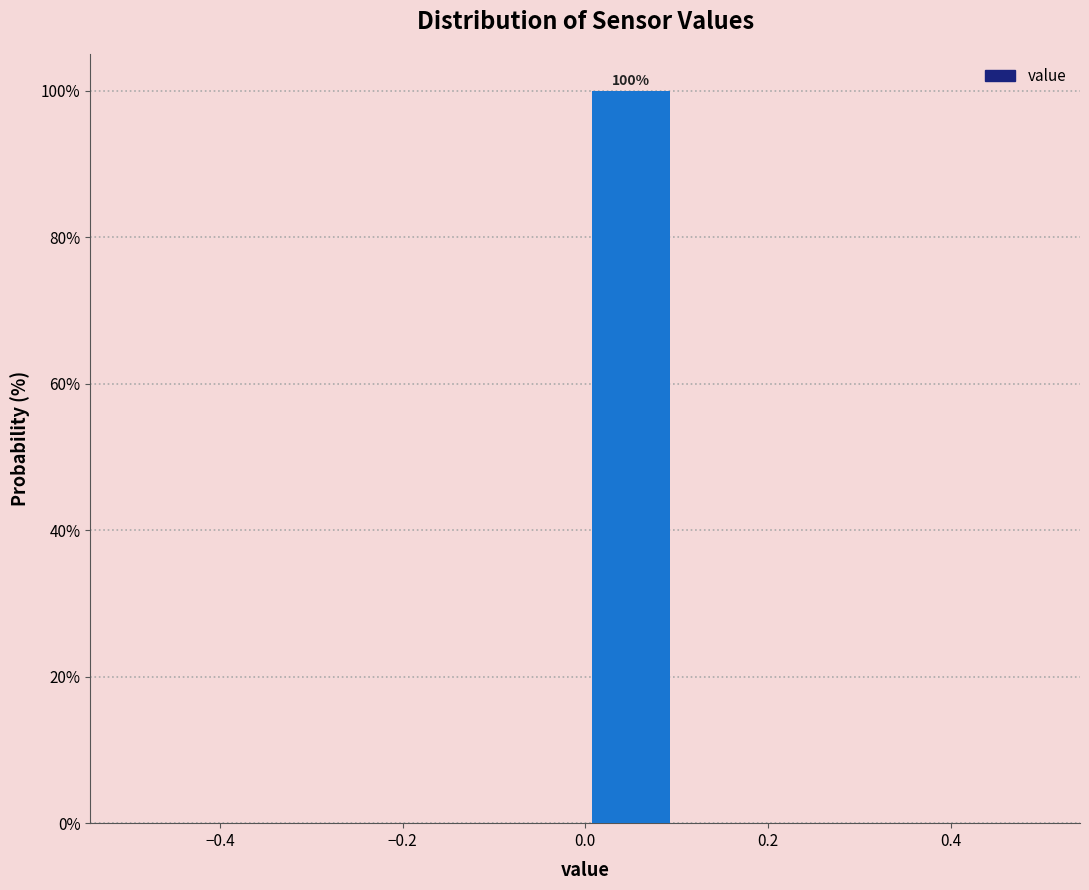

Over which range of the x-axis is the bar tallest?

0.0 to 0.1